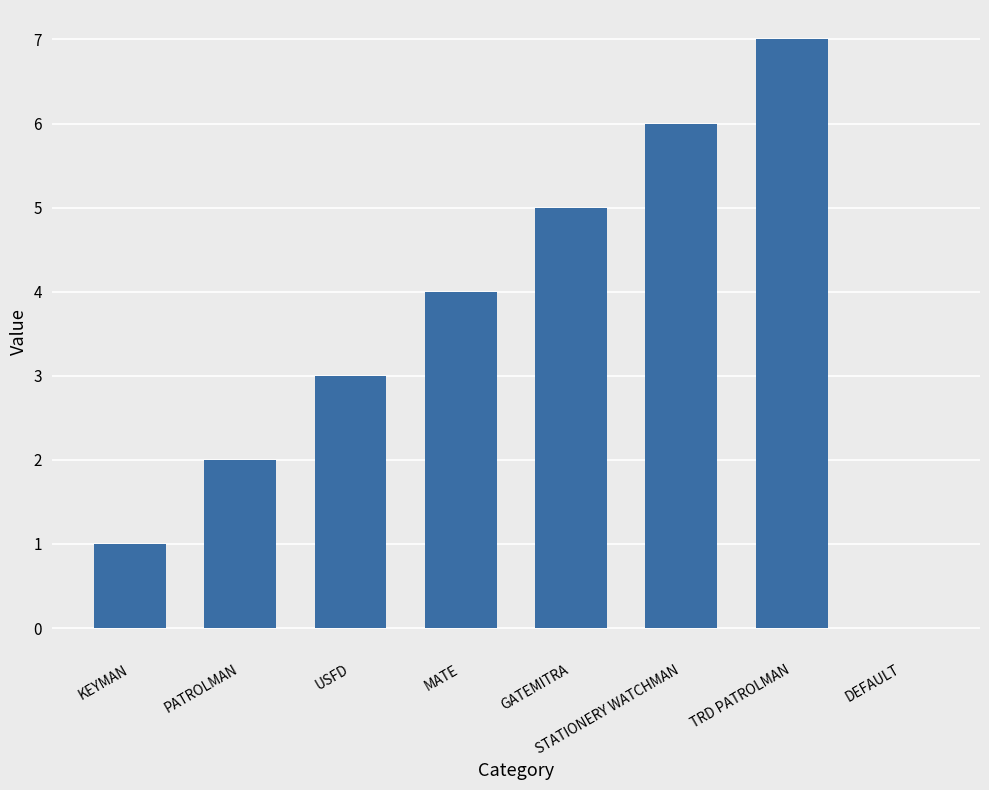

The chart shows a value of 11 at TRD PATROLMAN. True or false?

False